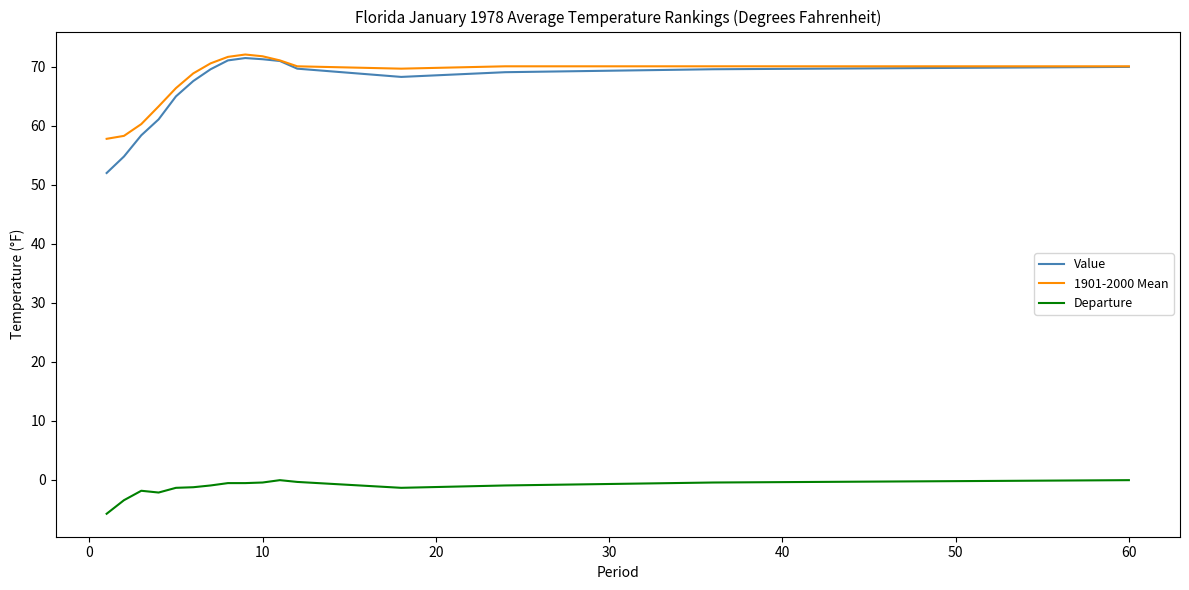

What is the greatest value displayed?

72.1